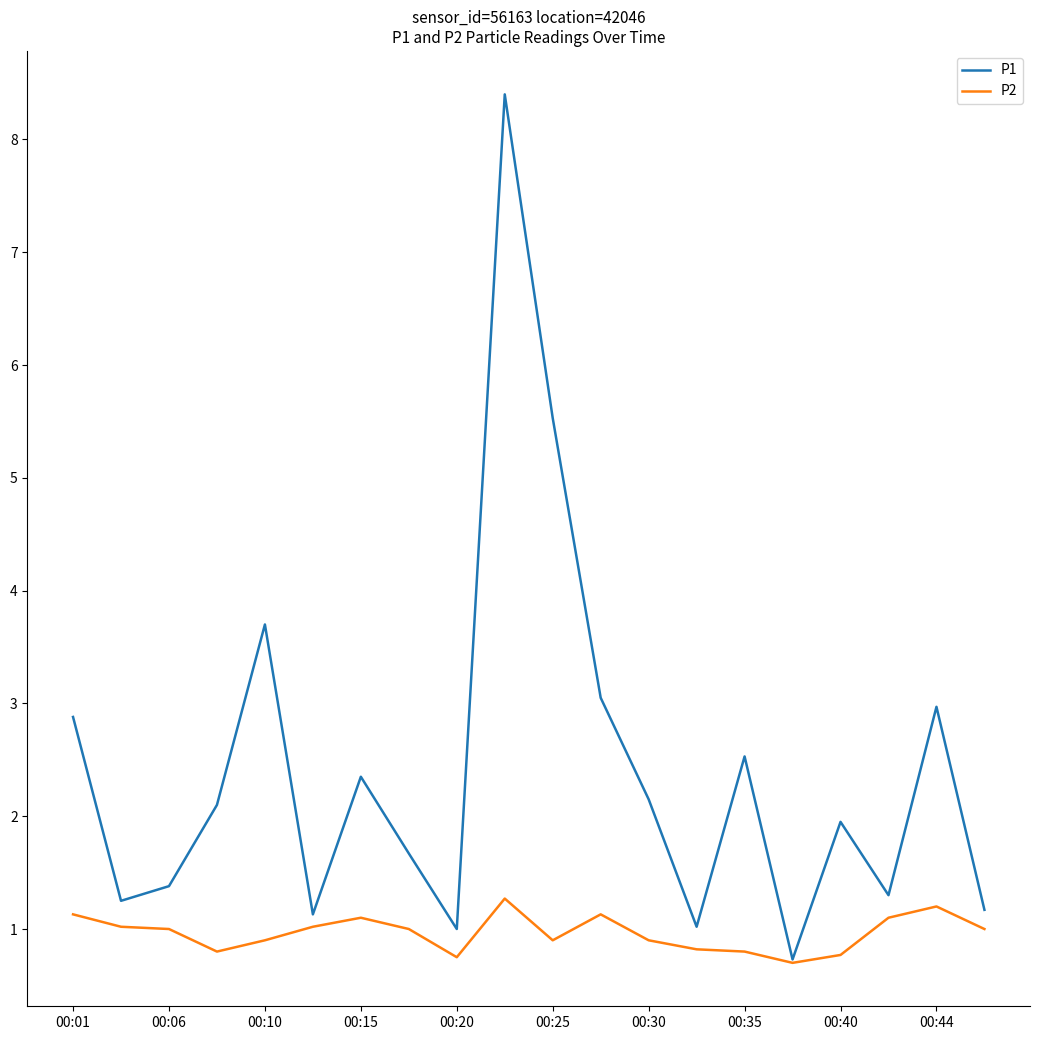

Rank the series by their average value, from lowest to highest.

P2, P1